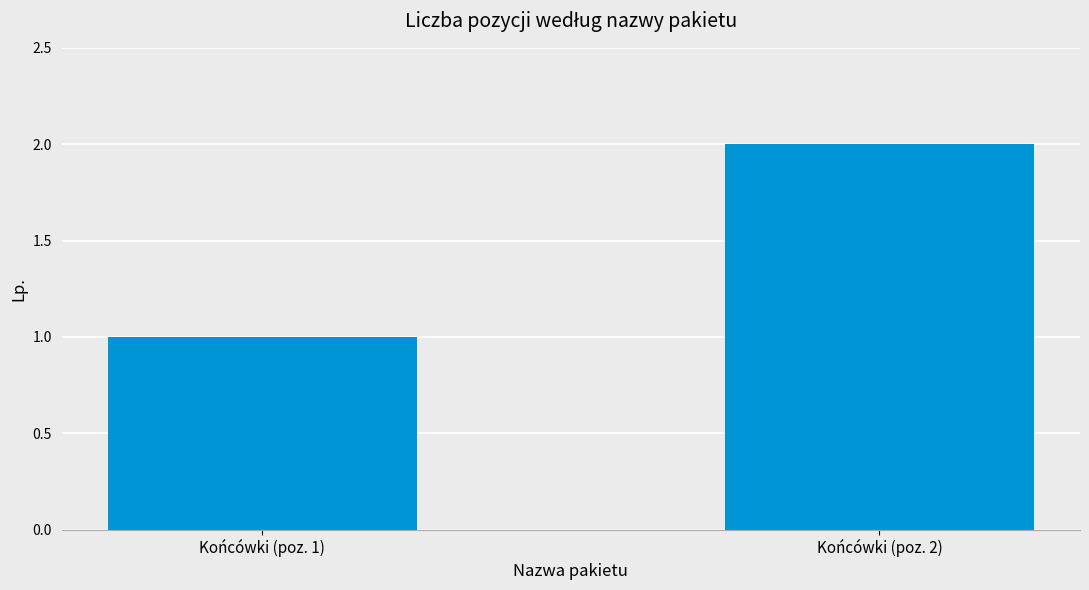

Reading left to right, list all the values displayed in this chart.

1	2